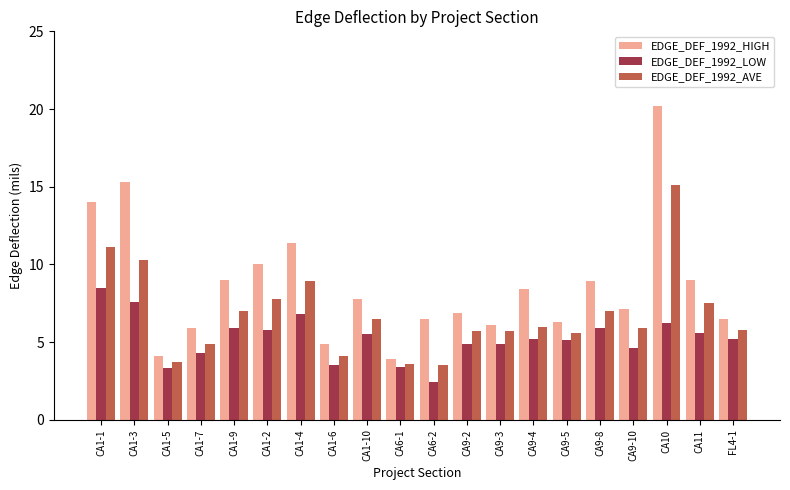

Rank the series by their maximum value, from highest to lowest.

EDGE_DEF_1992_HIGH, EDGE_DEF_1992_AVE, EDGE_DEF_1992_LOW